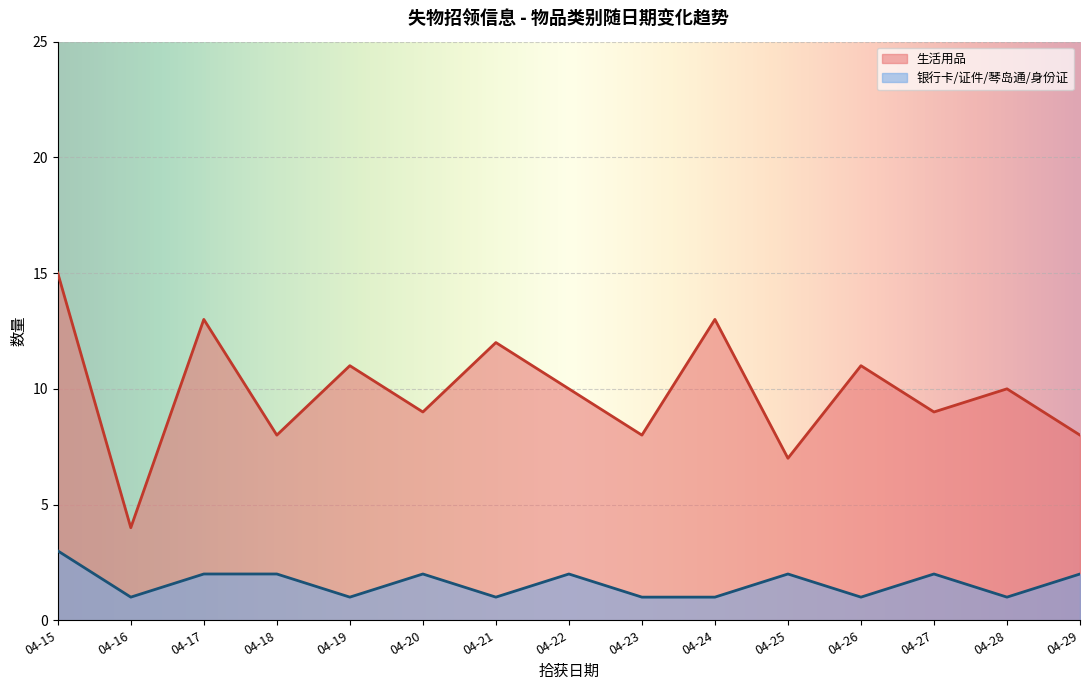

Rank the series by their maximum value, from highest to lowest.

生活用品, 银行卡/证件/琴岛通/身份证